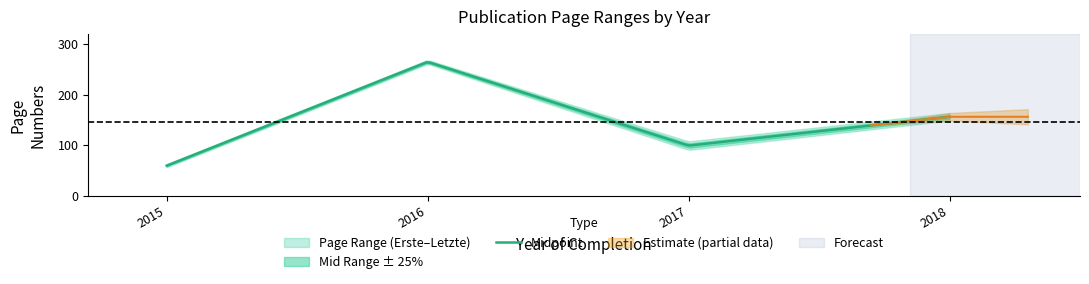

True or false: Letzte Seite and Erste Seite cross at least once.

False